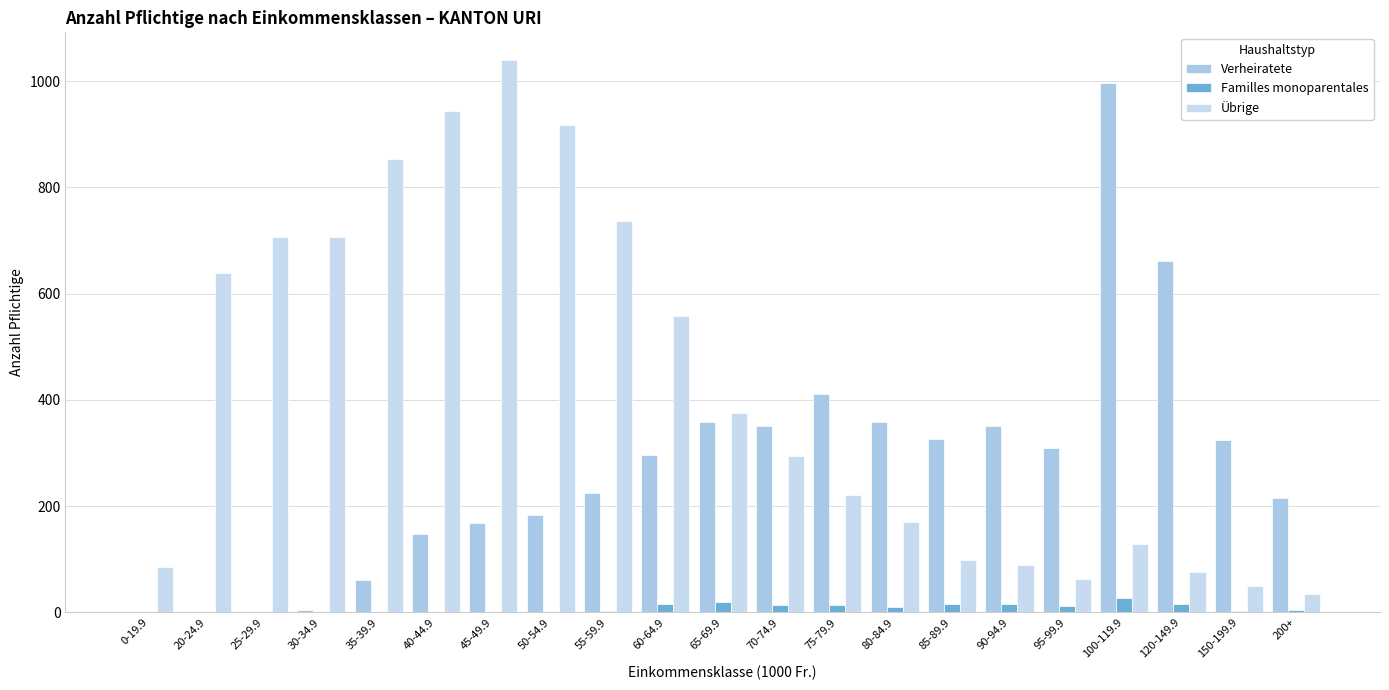

What is the difference between the maximum and minimum values in the Familles monoparentales series?

27